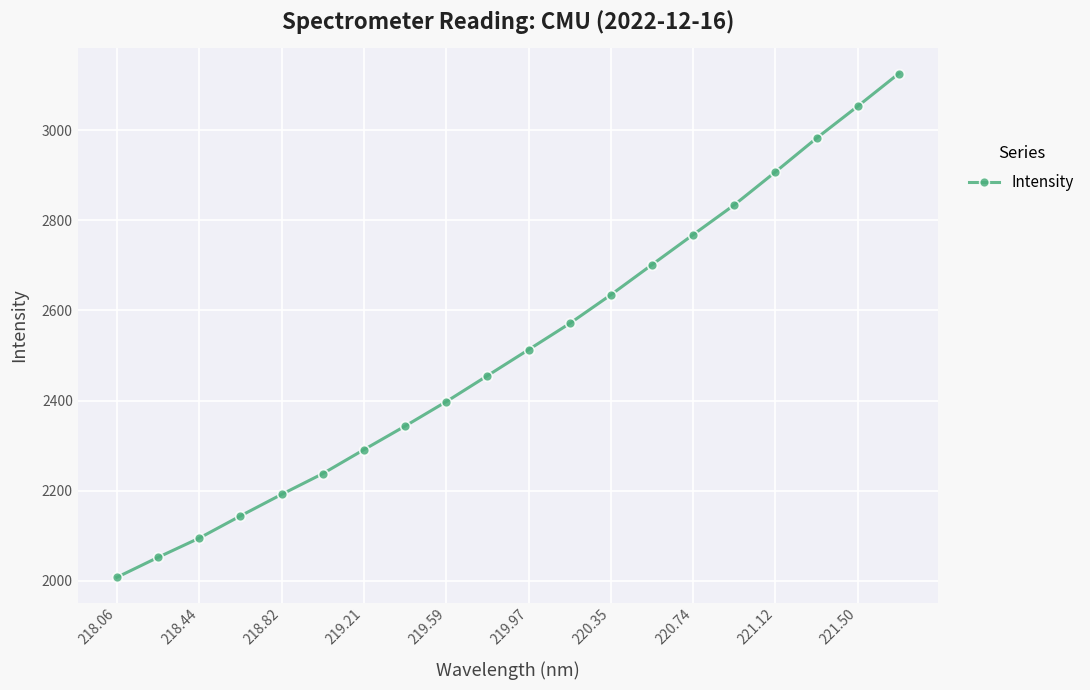

What is the maximum value shown in the chart?

3125.5